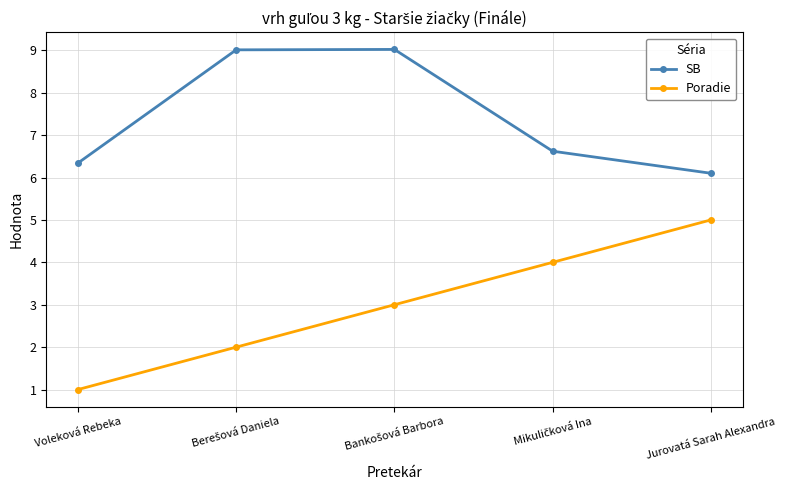

The value of SB at Jurovatá Sarah Alexandra is 6.1. True or false?

True